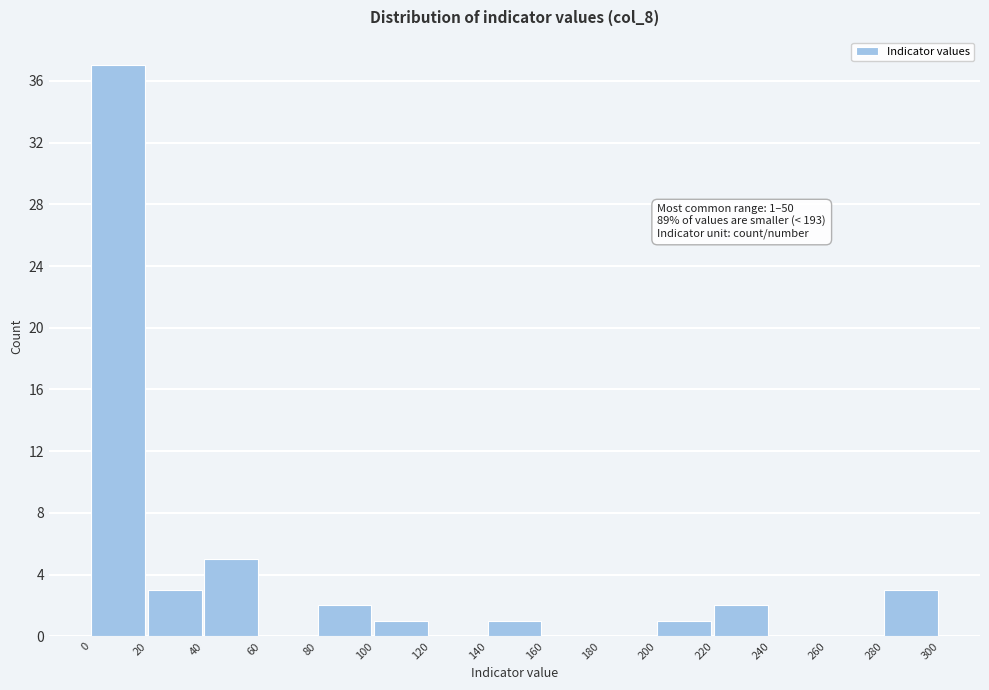

Over which range of the x-axis is the bar tallest?

0 to 20